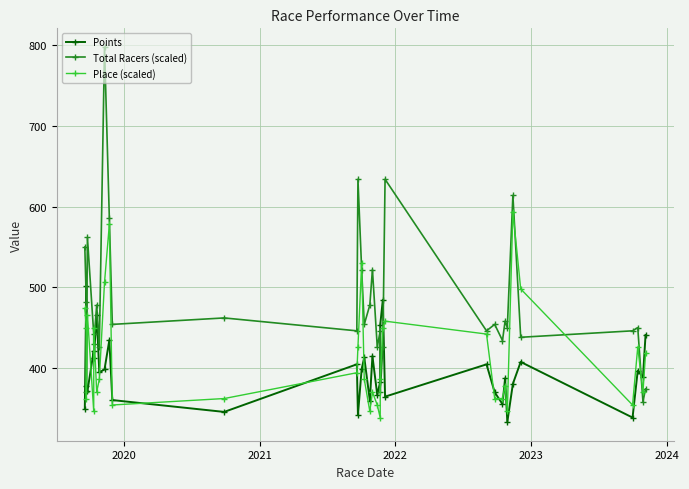

Is it true that Points equals 562.3 at 27?

False